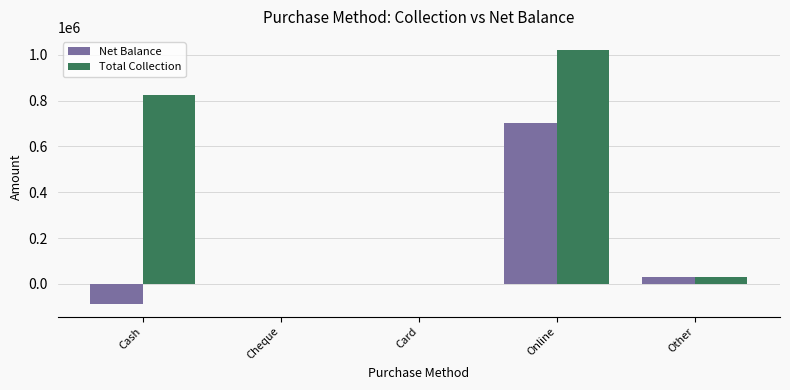

What is the sum of all Net Balance values?

642287.2